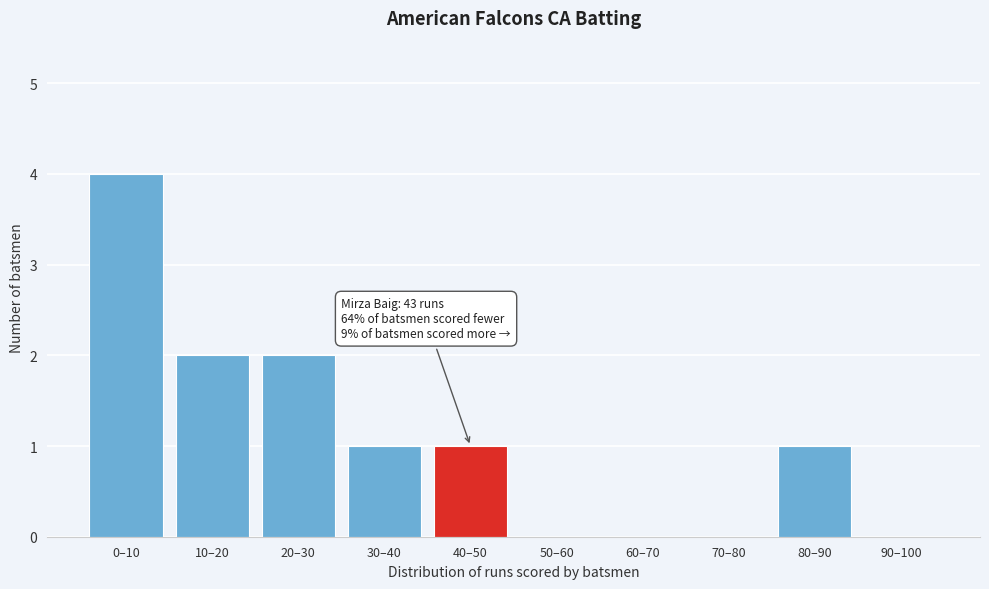

Reading right to left, what are all the values shown in this chart?

90–100=0	80–90=1	70–80=0	60–70=0	50–60=0	40–50=1	30–40=1	20–30=2	10–20=2	0–10=4